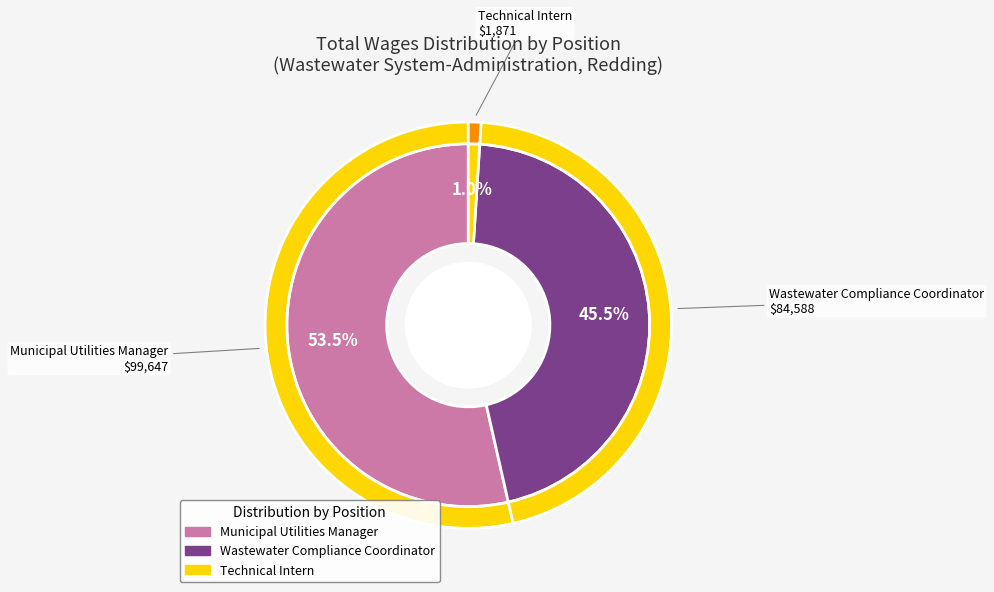

To the nearest percent, what is the difference between the largest and smallest slice percentages?

53%